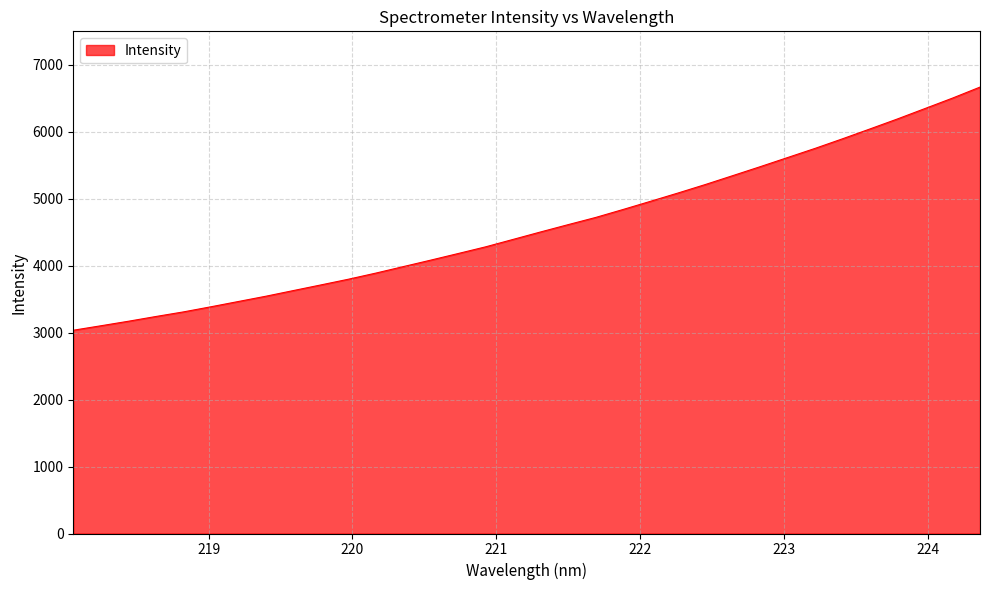

What is the difference between the maximum and minimum values?

3631.5